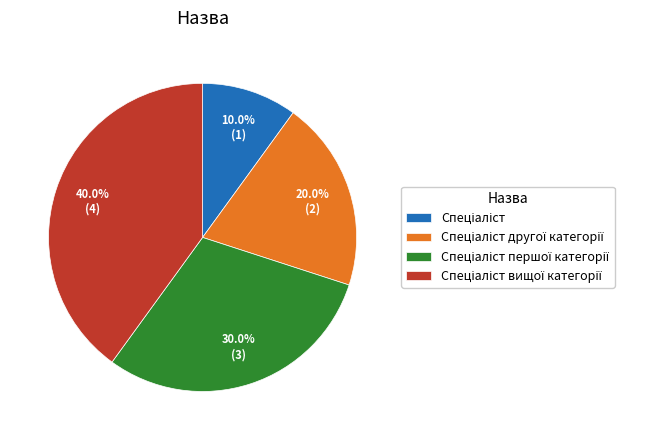

Is there any slice that represents more than half of the pie?

No